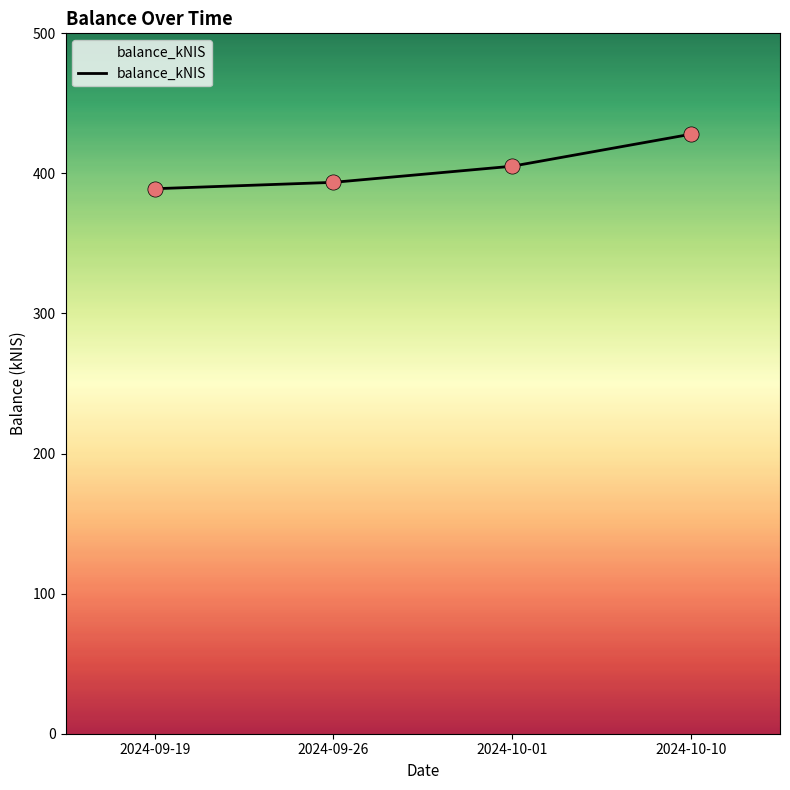

Between 2024-09-26 and 2024-09-19, which is larger?

2024-09-26